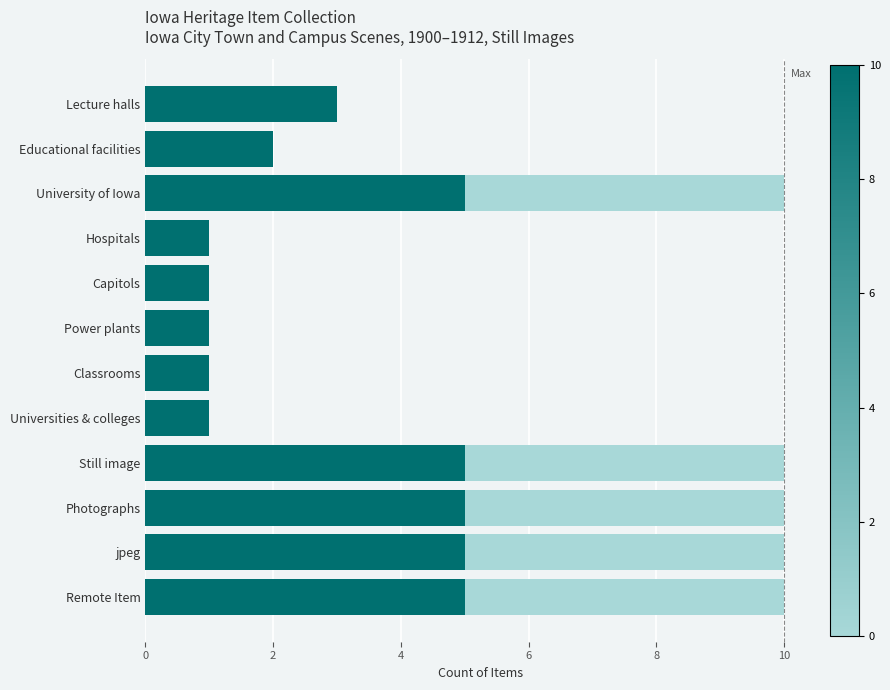

What is the total value across all series at Still image?

10